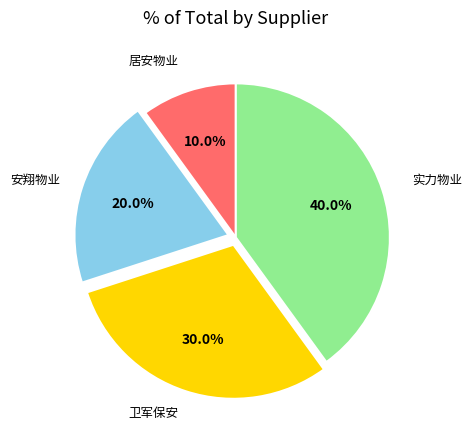

Which category has the biggest portion of the pie?

实力物业